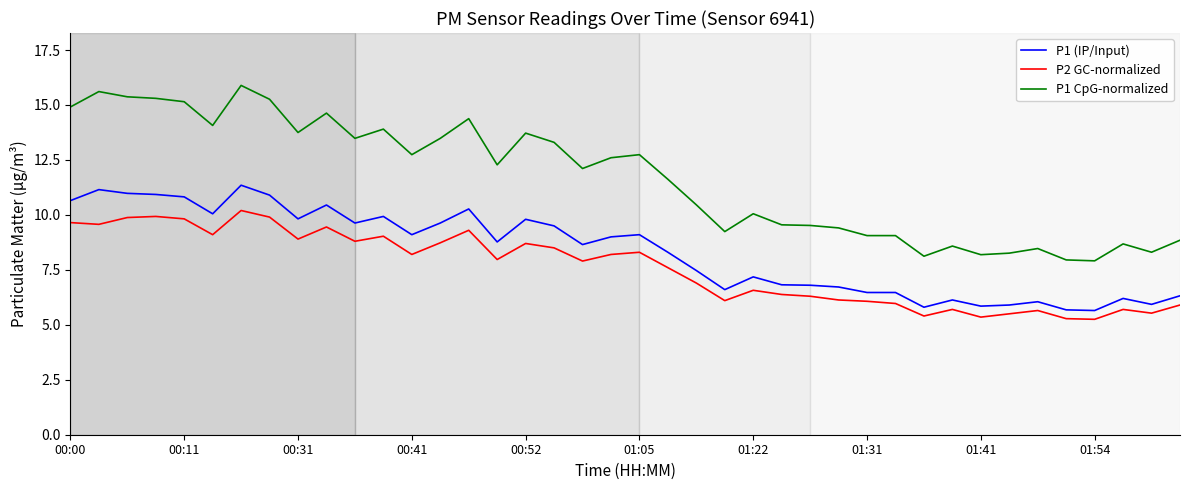

What is the difference between the maximum and minimum values in the P1 (IP/Input) series?

5.7